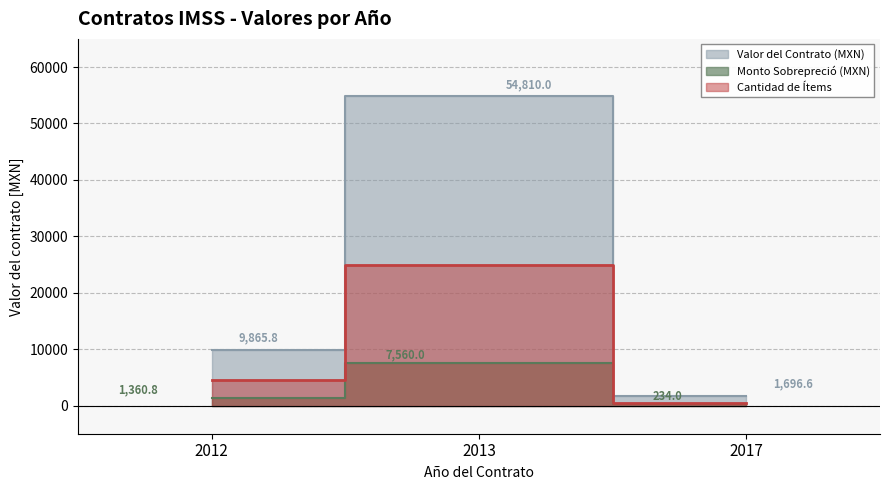

At how many categories does at least one series exceed 43884?

1